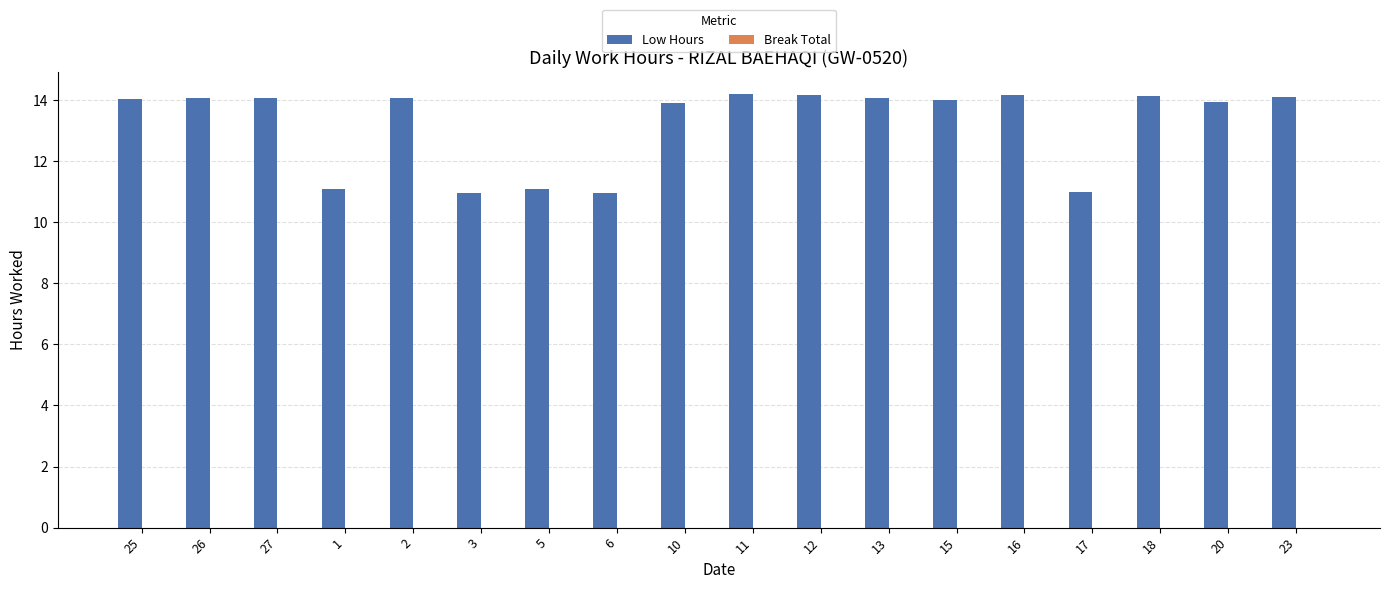

What is the greatest value displayed?

14.2